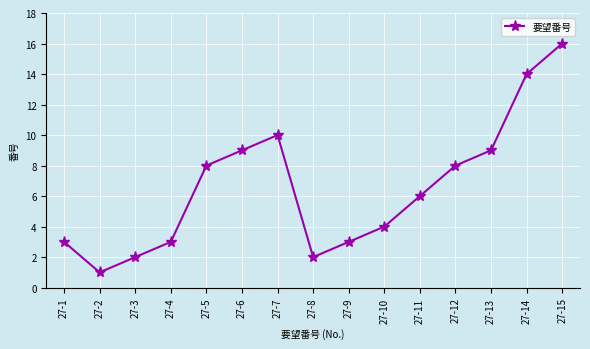

Is it true that the value at 27-7 is 10?

True